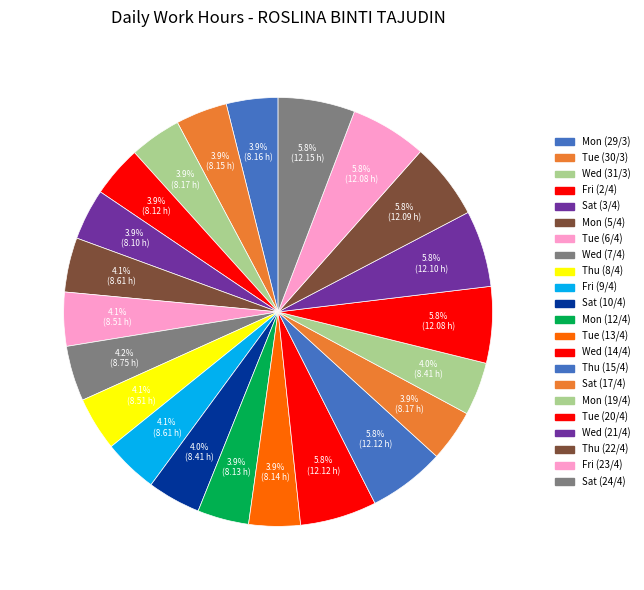

What is the ratio of the value at Sat (24/4) to the value at Sat (17/4)?

1.5